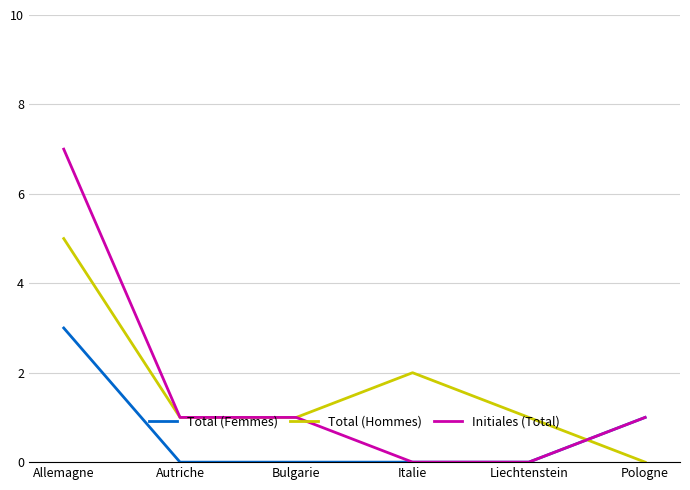

What is the difference between the maximum and second lowest values in the Total (Hommes) series?

4